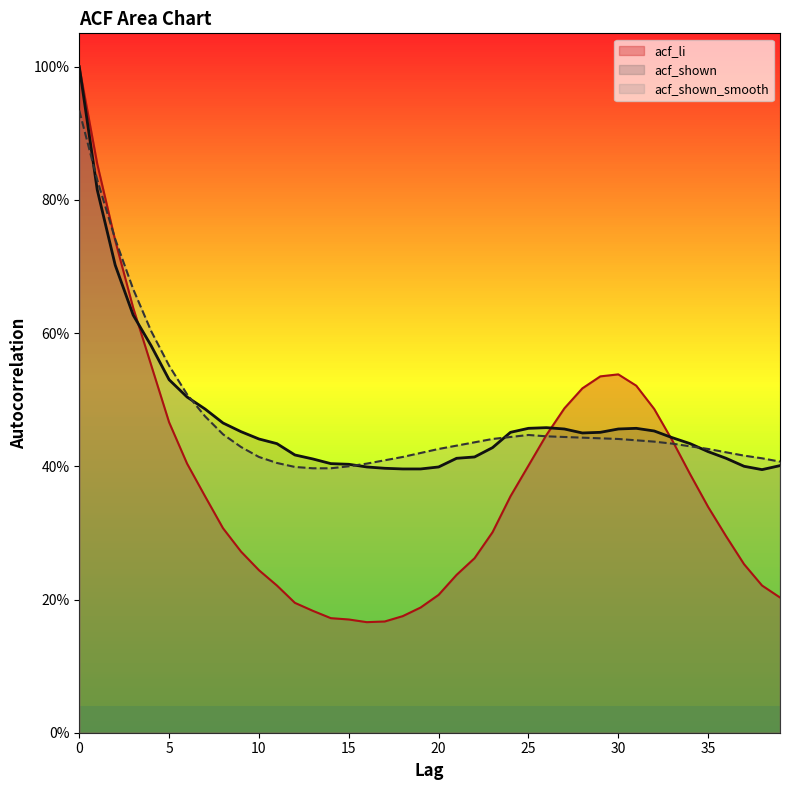

How many times do acf_shown and acf_shown_smooth cross each other?

5